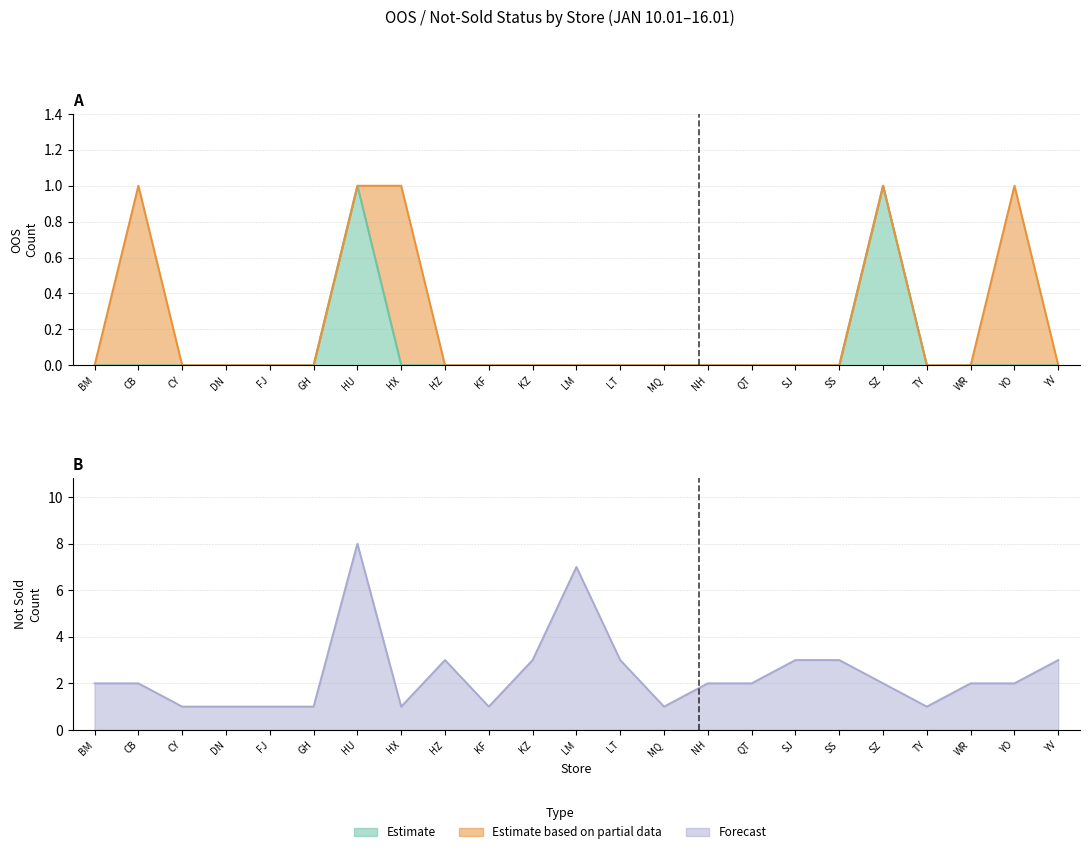

What is the greatest value displayed?

8